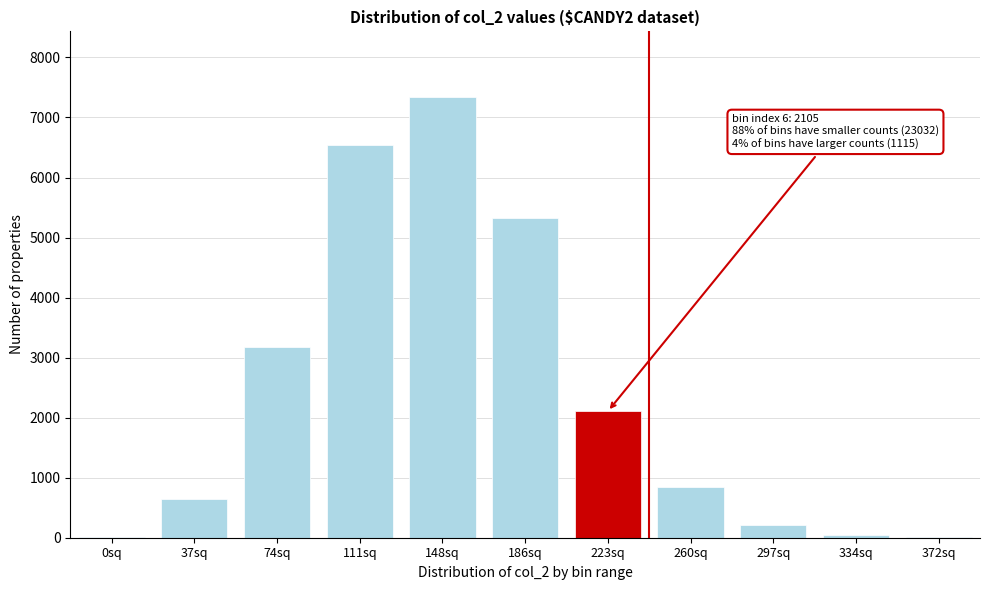

At which label is the value closest to 3669?

74sq